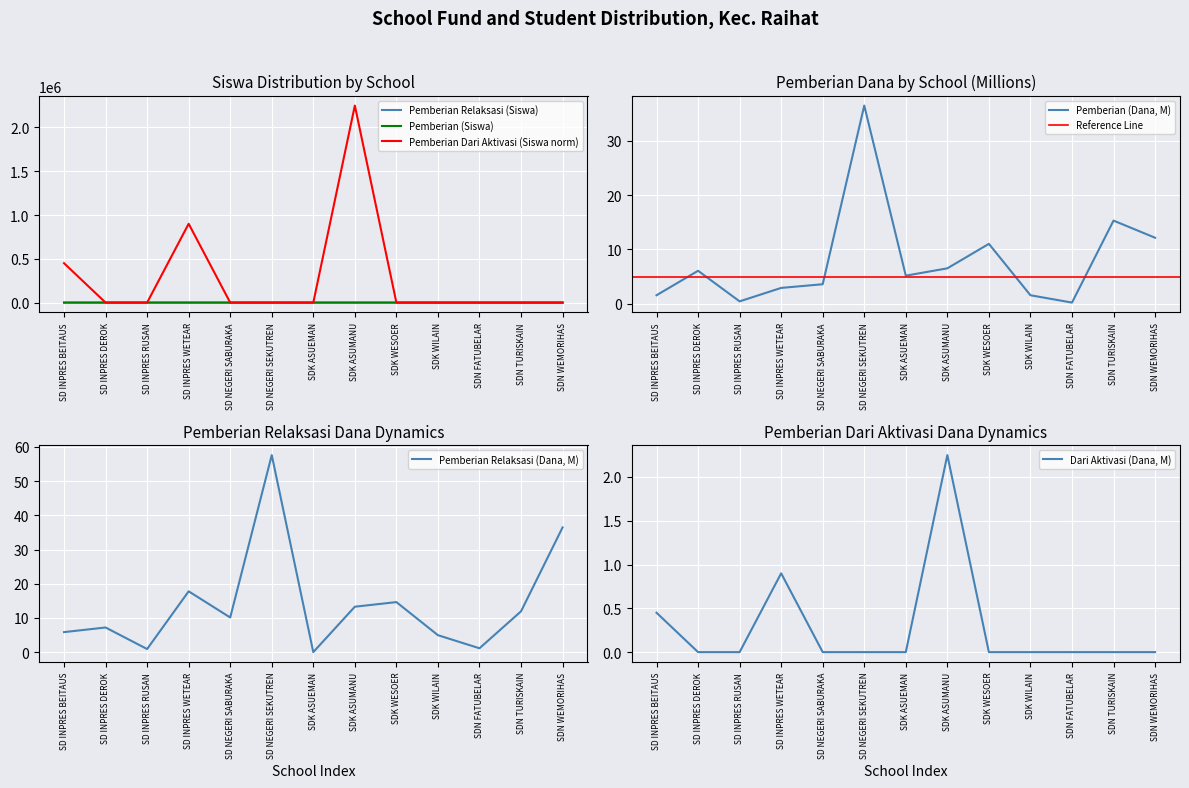

Is it true that Pemberian (Siswa) equals 8.5 at SDK ASUMANU?

False